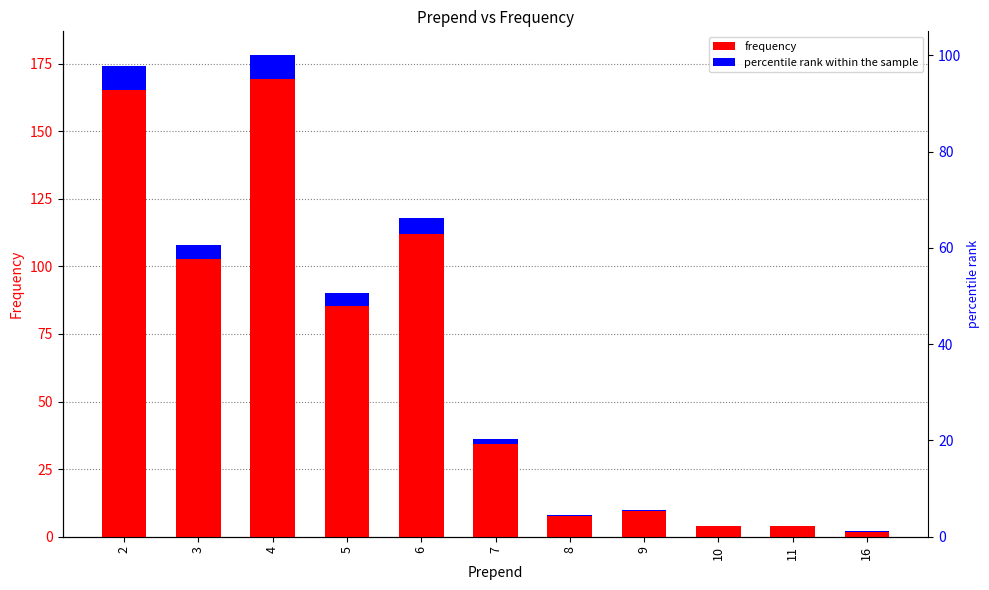

How many bars are there in total?

22